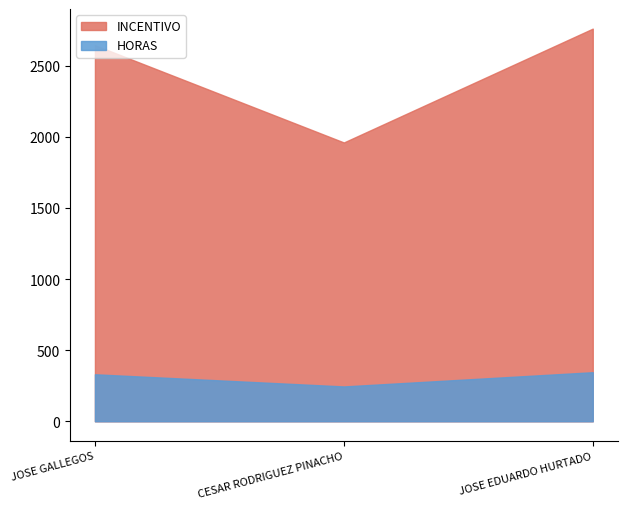

Where does the INCENTIVO series first go above 2643?

JOSE GALLEGOS